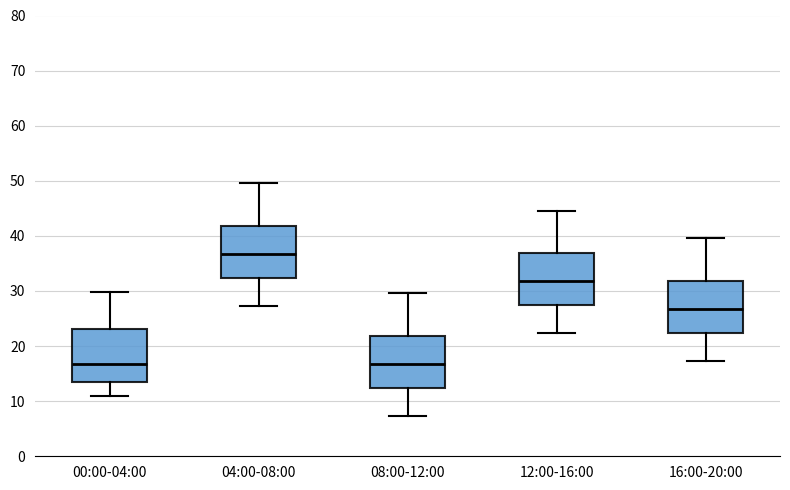

Reading left to right, read every box against the y-axis: the position of its median line, the range the box covers, and the ends of its whiskers. The values are not printed on the chart, so give them approximately, as read against the axis.

00:00-04:00: median 17, box 14 to 23, whiskers 11 to 30
04:00-08:00: median 37, box 32 to 42, whiskers 27 to 50
08:00-12:00: median 17, box 12 to 22, whiskers 7 to 30
12:00-16:00: median 32, box 27 to 37, whiskers 22 to 45
16:00-20:00: median 27, box 22 to 32, whiskers 17 to 40